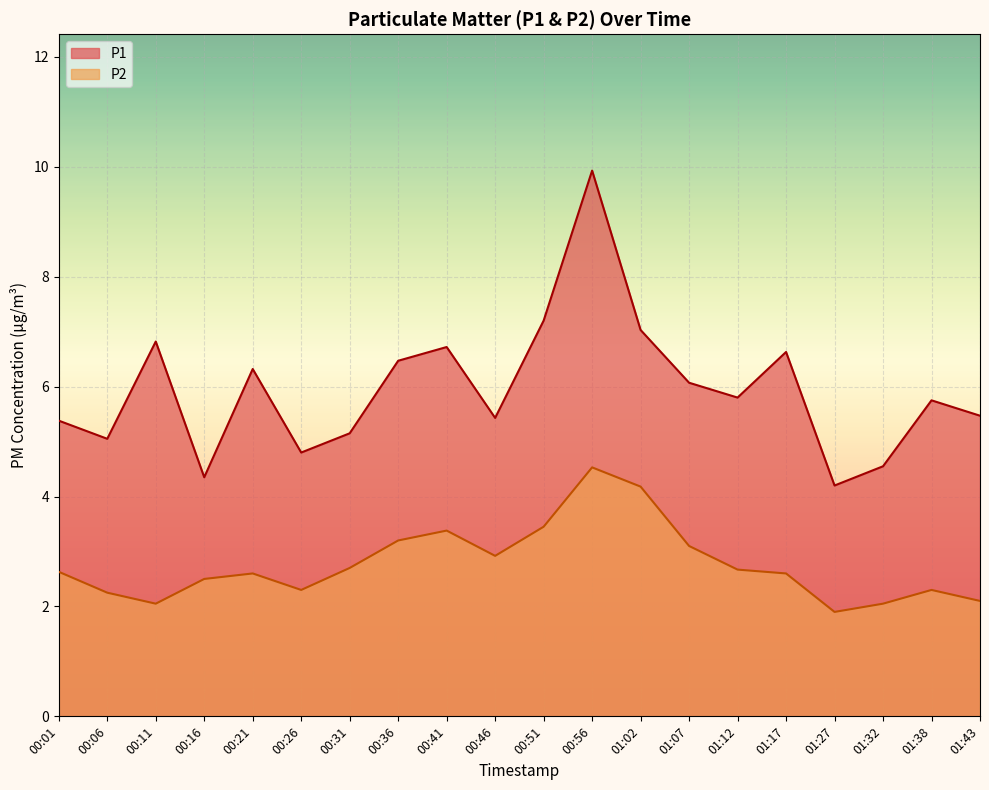

What is the sum of all P2 values?

55.4